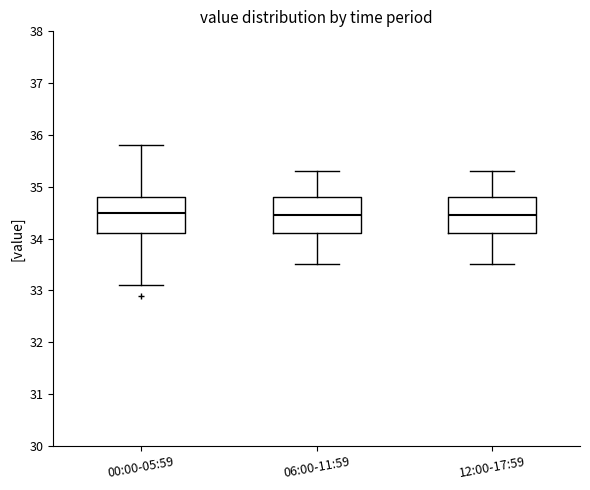

Reading left to right, read every box against the y-axis: the position of its median line, the range the box covers, and the ends of its whiskers. The values are not printed on the chart, so give them approximately, as read against the axis.

00:00-05:59: median 34.5, box 34.1 to 34.8, whiskers 33.1 to 35.8
06:00-11:59: median 34.5, box 34.1 to 34.8, whiskers 33.5 to 35.3
12:00-17:59: median 34.5, box 34.1 to 34.8, whiskers 33.5 to 35.3